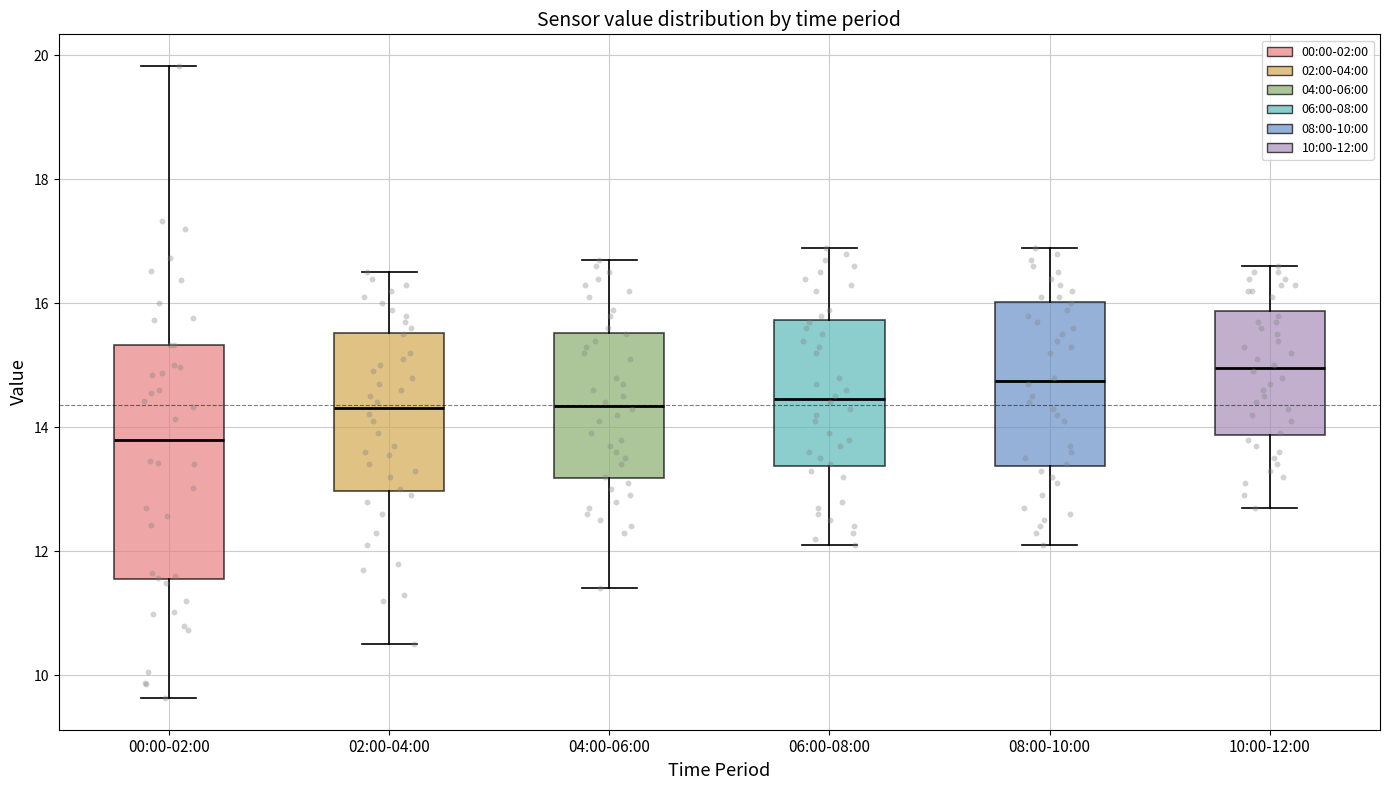

Reading left to right, transcribe this box plot: for each box, give where its median line is, the range the box spans, and where its two whiskers end, as read against the y-axis. The values are not printed on the chart, so give them approximately, as read against the axis.

00:00-02:00: median 13.8, box 11.6 to 15.4, whiskers 9.6 to 19.8
02:00-04:00: median 14.4, box 13.0 to 15.6, whiskers 10.6 to 16.6
04:00-06:00: median 14.4, box 13.2 to 15.6, whiskers 11.4 to 16.8
06:00-08:00: median 14.4, box 13.4 to 15.8, whiskers 12.2 to 17.0
08:00-10:00: median 14.8, box 13.4 to 16.0, whiskers 12.2 to 17.0
10:00-12:00: median 15.0, box 13.8 to 15.8, whiskers 12.8 to 16.6